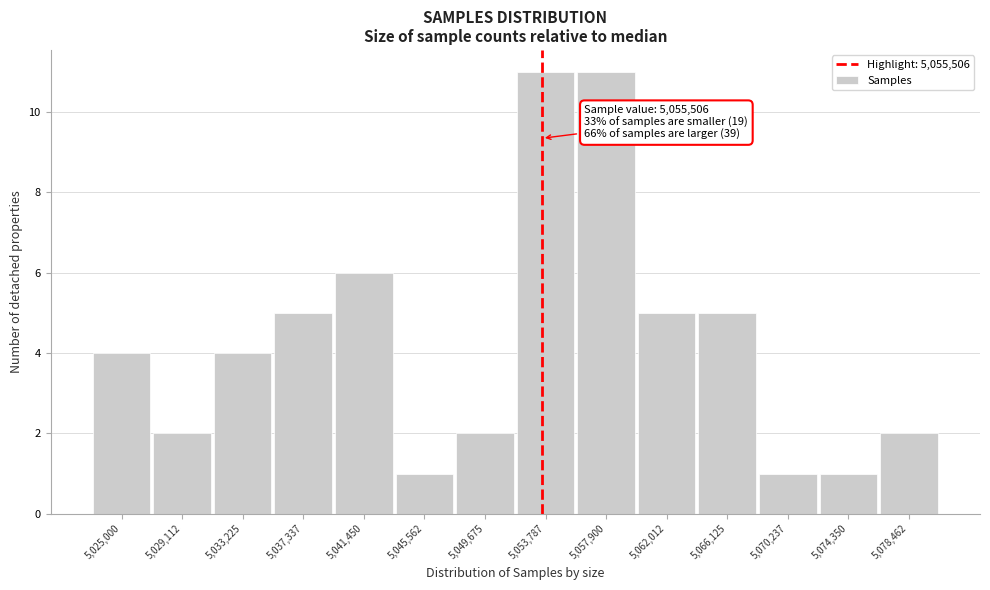

Reading left to right, what are all the values shown in this chart?

5,025,000=4	5,029,112=2	5,033,225=4	5,037,337=5	5,041,450=6	5,045,562=1	5,049,675=2	5,053,787=11	5,057,900=11	5,062,012=5	5,066,125=5	5,070,237=1	5,074,350=1	5,078,462=2